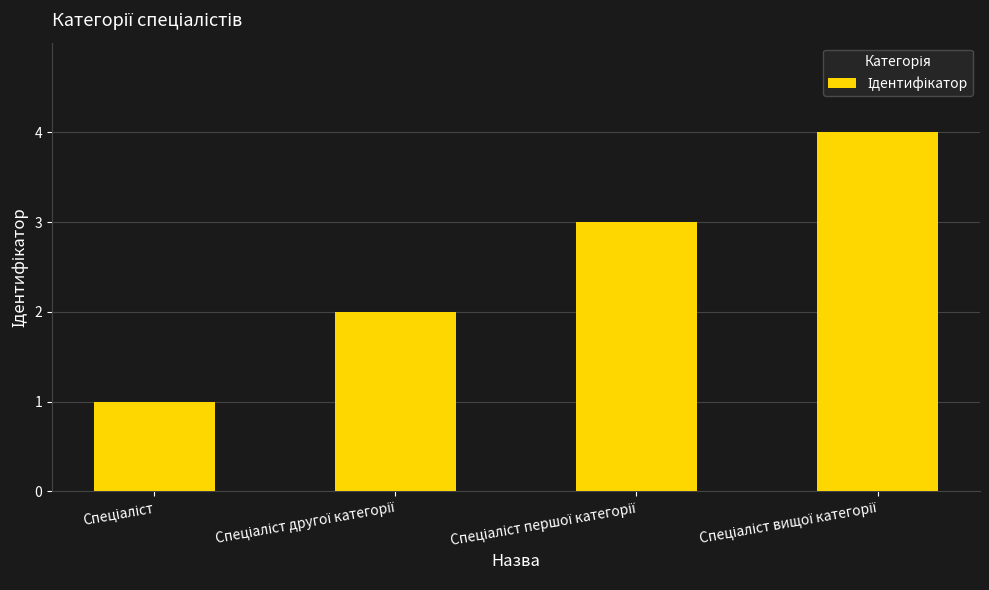

What is the maximum value shown in the chart?

4